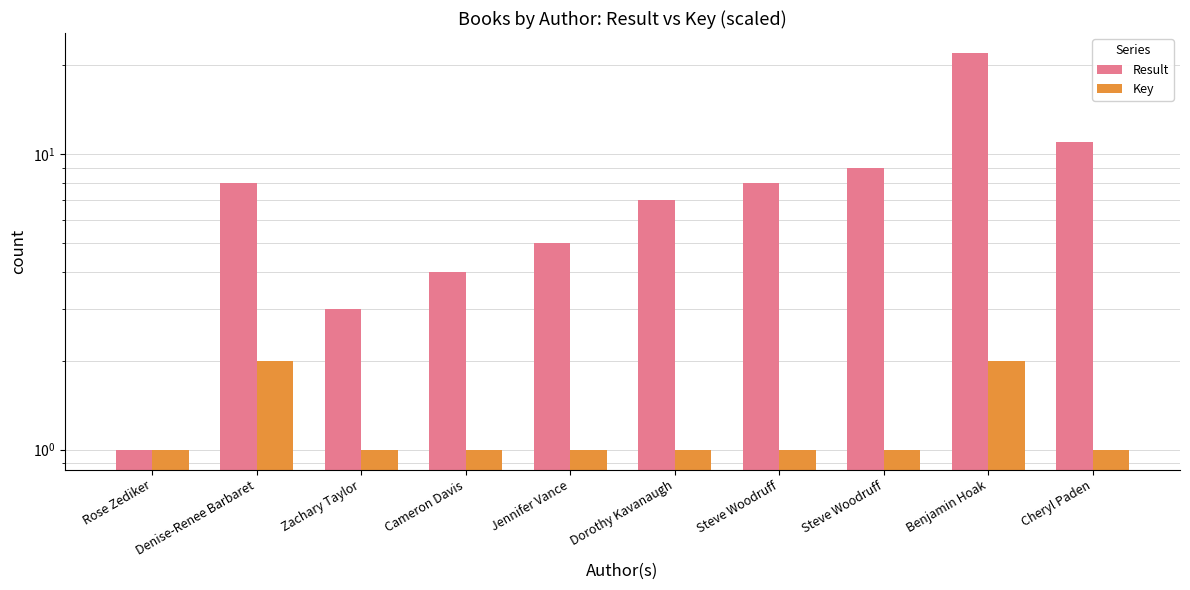

What is the average value of the Key series?

1